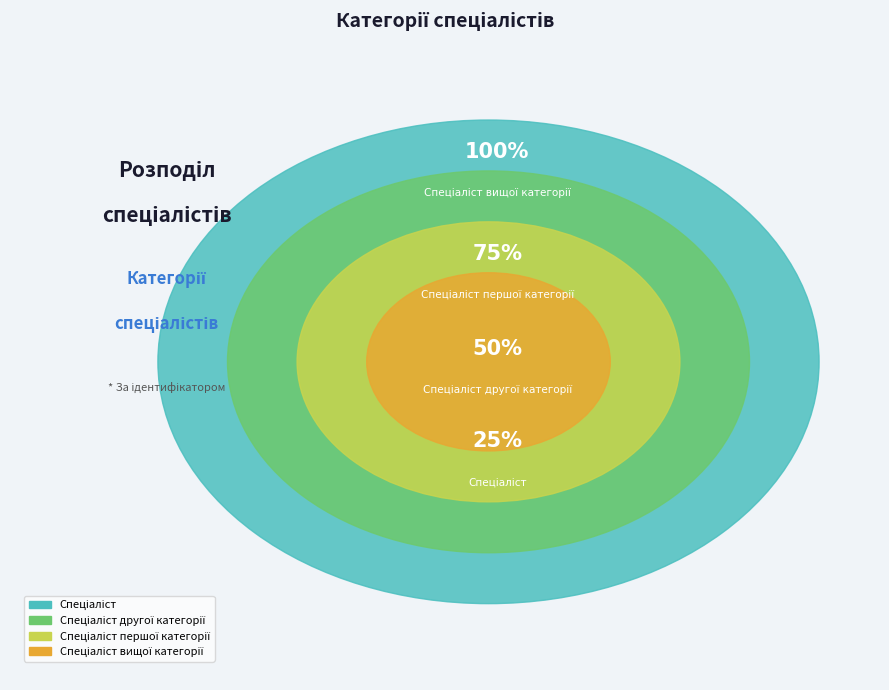

Is Спеціаліст другої категорії the majority of the pie?

No